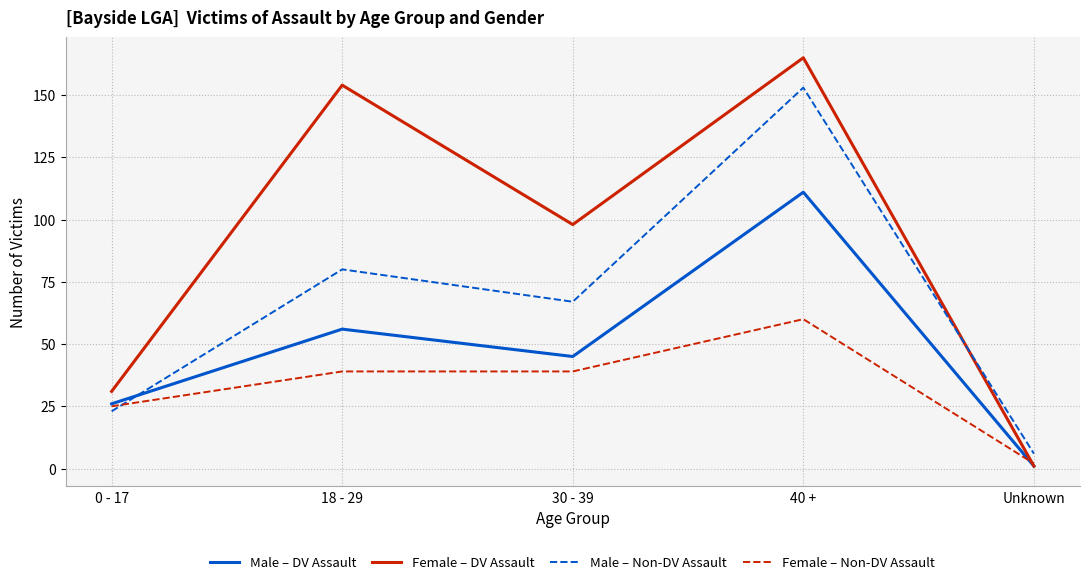

Where is the first local minimum for Male – DV Assault?

30 - 39